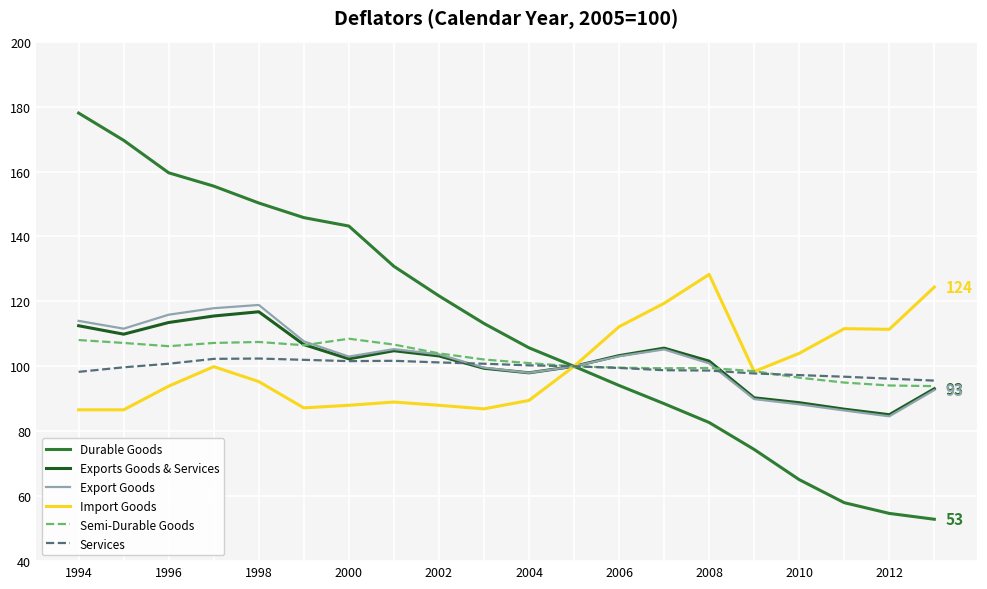

Which series has the largest total across all categories?

Durable Goods